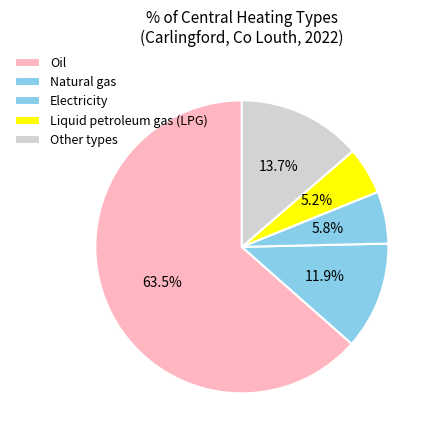

Count the number of slices in the pie.

5